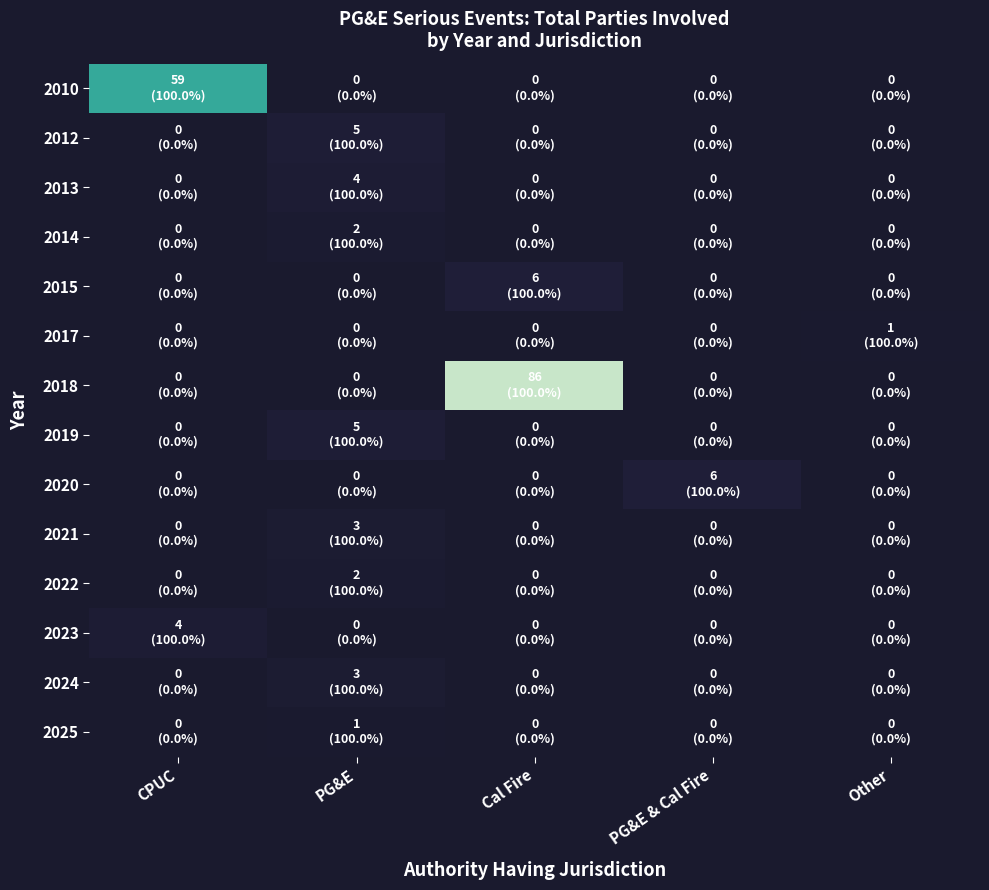

Reading left to right, extract all data points from this chart.

2010: CPUC=59	PG&E=0	Cal Fire=0	PG&E & Cal Fire=0	Other=0
2012: CPUC=0	PG&E=5	Cal Fire=0	PG&E & Cal Fire=0	Other=0
2013: CPUC=0	PG&E=4	Cal Fire=0	PG&E & Cal Fire=0	Other=0
2014: CPUC=0	PG&E=2	Cal Fire=0	PG&E & Cal Fire=0	Other=0
2015: CPUC=0	PG&E=0	Cal Fire=6	PG&E & Cal Fire=0	Other=0
2017: CPUC=0	PG&E=0	Cal Fire=0	PG&E & Cal Fire=0	Other=1
2018: CPUC=0	PG&E=0	Cal Fire=86	PG&E & Cal Fire=0	Other=0
2019: CPUC=0	PG&E=5	Cal Fire=0	PG&E & Cal Fire=0	Other=0
2020: CPUC=0	PG&E=0	Cal Fire=0	PG&E & Cal Fire=6	Other=0
2021: CPUC=0	PG&E=3	Cal Fire=0	PG&E & Cal Fire=0	Other=0
2022: CPUC=0	PG&E=2	Cal Fire=0	PG&E & Cal Fire=0	Other=0
2023: CPUC=4	PG&E=0	Cal Fire=0	PG&E & Cal Fire=0	Other=0
2024: CPUC=0	PG&E=3	Cal Fire=0	PG&E & Cal Fire=0	Other=0
2025: CPUC=0	PG&E=1	Cal Fire=0	PG&E & Cal Fire=0	Other=0